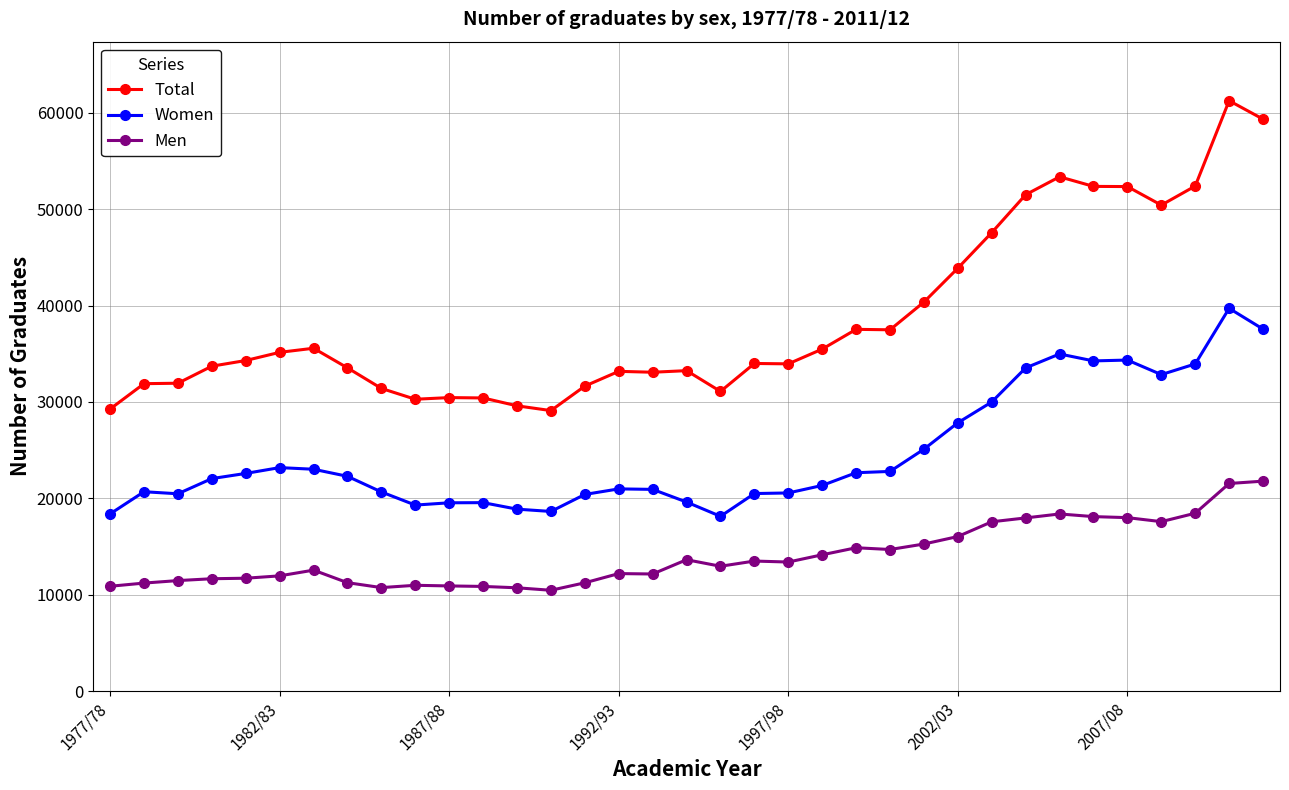

Which series has the largest range (max minus min)?

Total